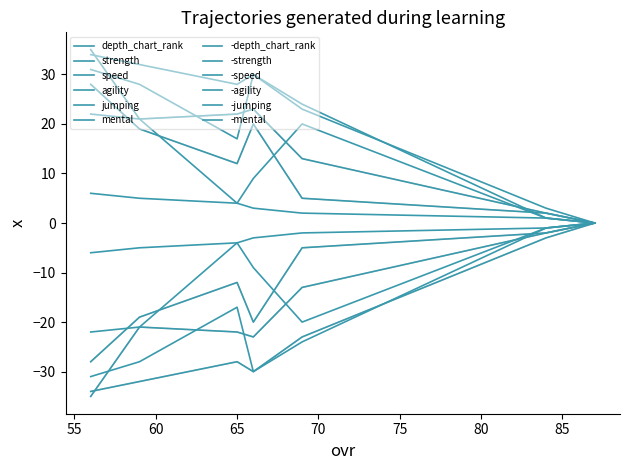

How many positive values does the depth_chart_rank series have?

6